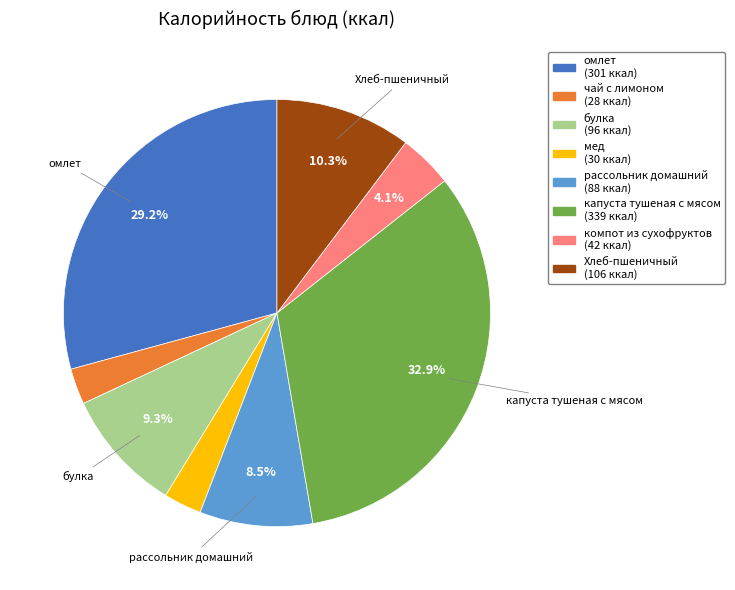

To the nearest percent, what portion does мед represent?

3%